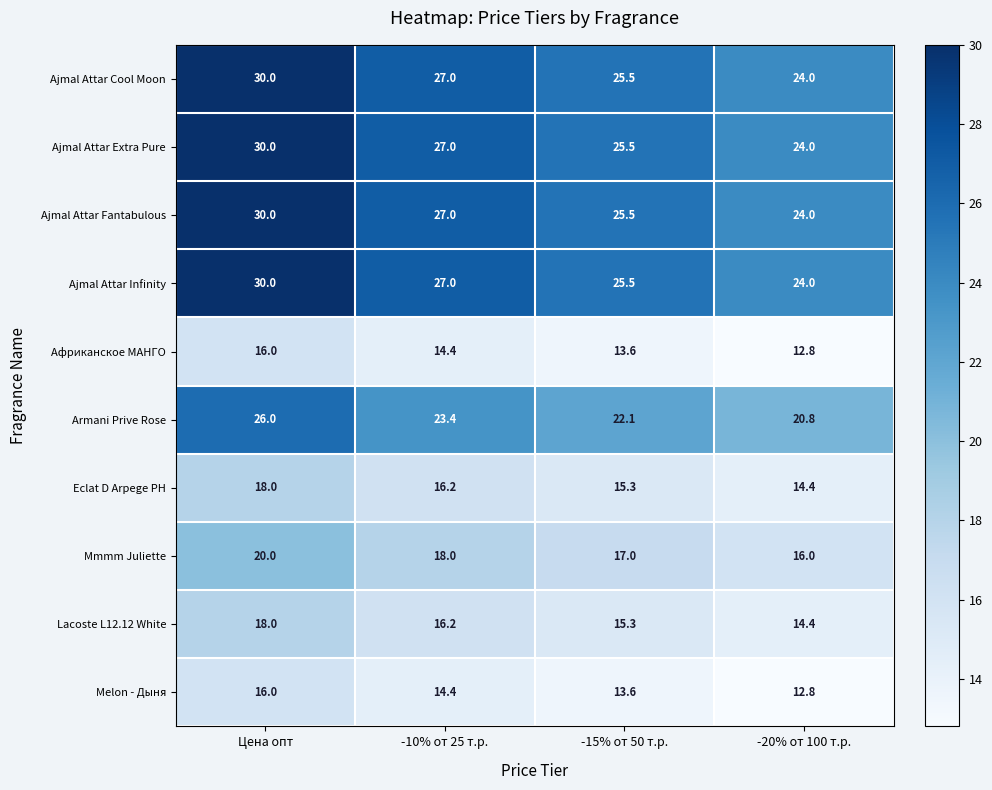

What is the sum of all Eclat D Arpege PH values?

63.9